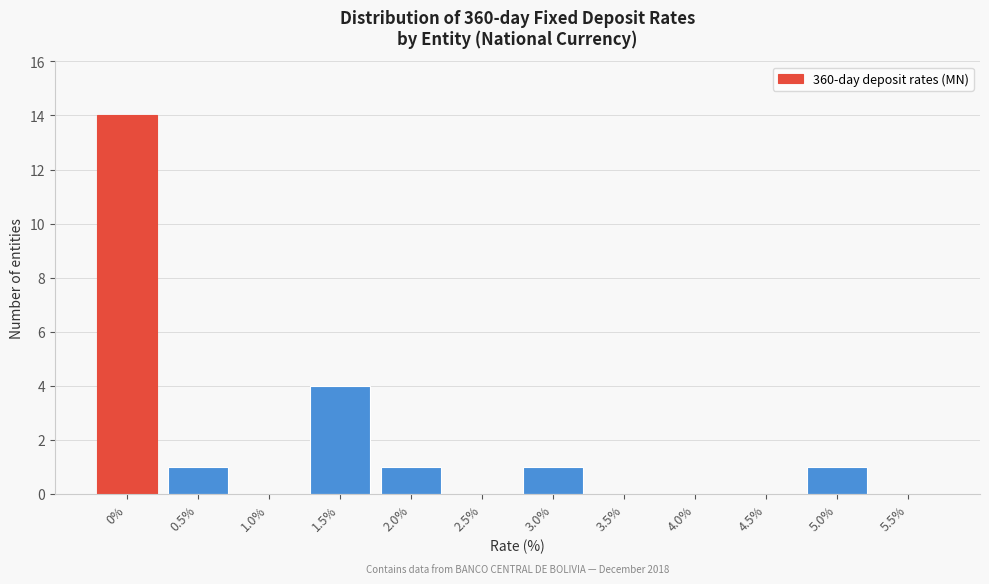

Reading left to right, what are all the values shown in this chart?

0%=14	0.5%=1	1.0%=0	1.5%=4	2.0%=1	2.5%=0	3.0%=1	3.5%=0	4.0%=0	4.5%=0	5.0%=1	5.5%=0